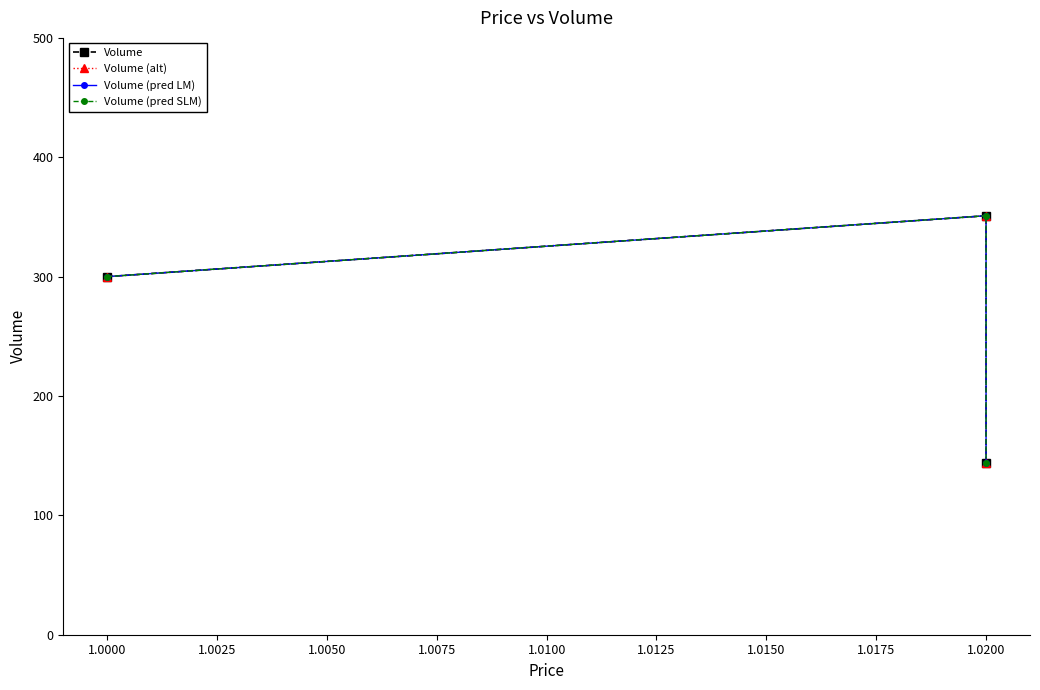

How many data points in Volume are above 300?

1